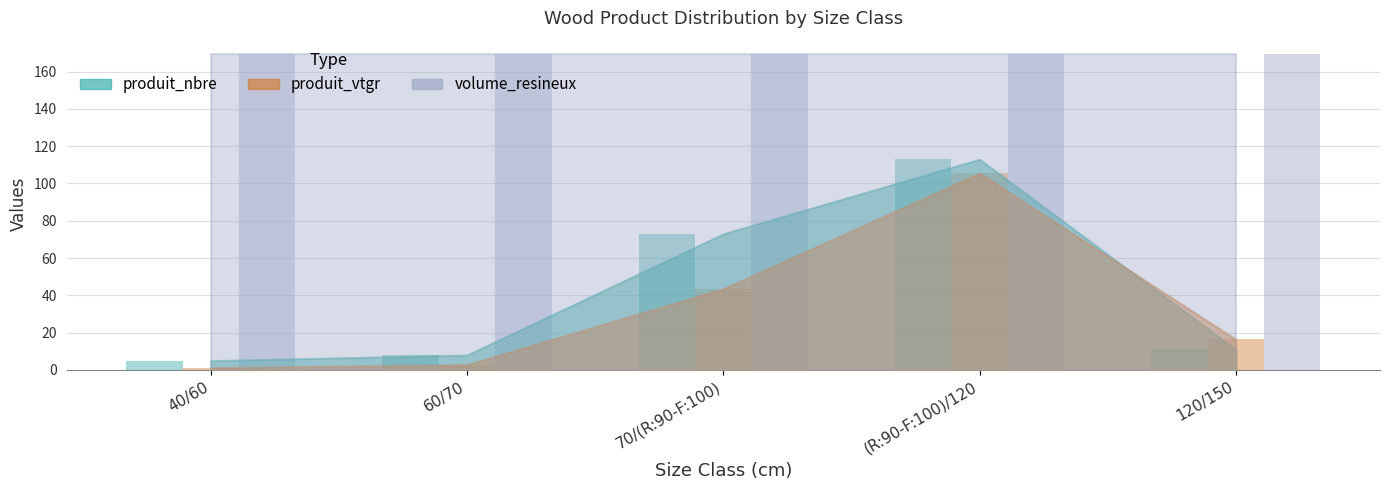

Is it true that produit_vtgr equals 2.8 at 60/70?

True